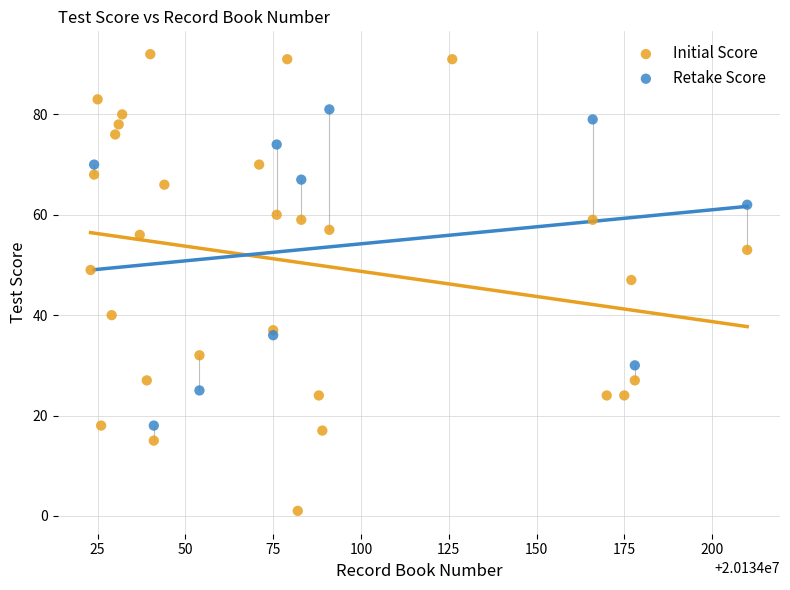

Which series reaches the minimum Y coordinate?

Initial Score